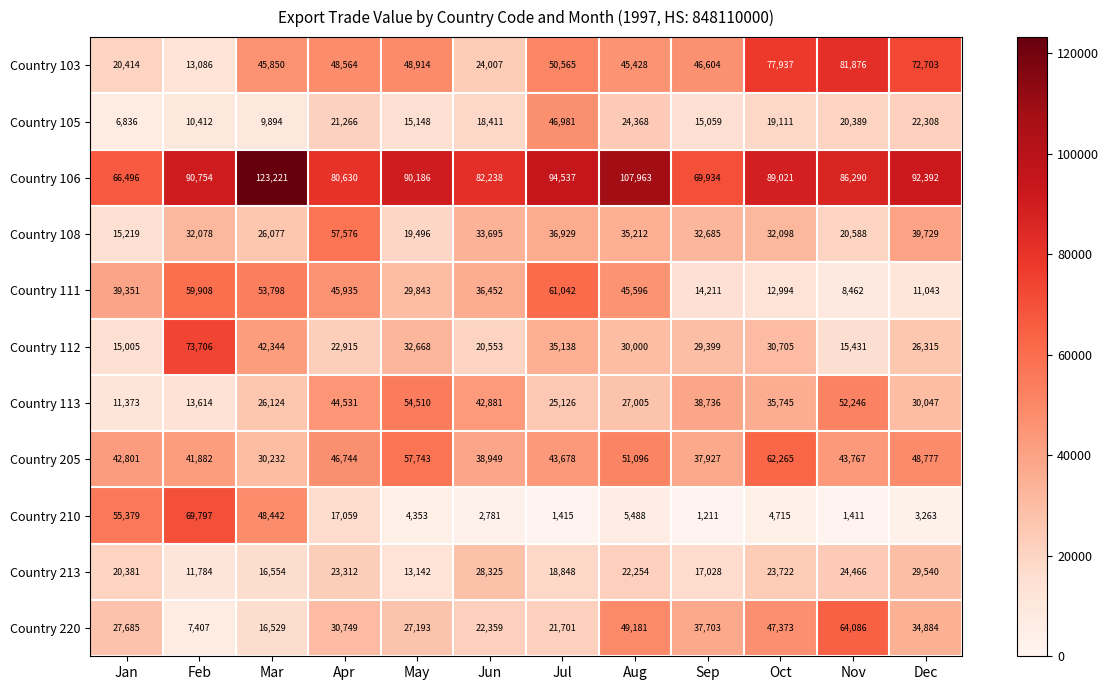

At which label is Country 105 closest to 26908?

Aug